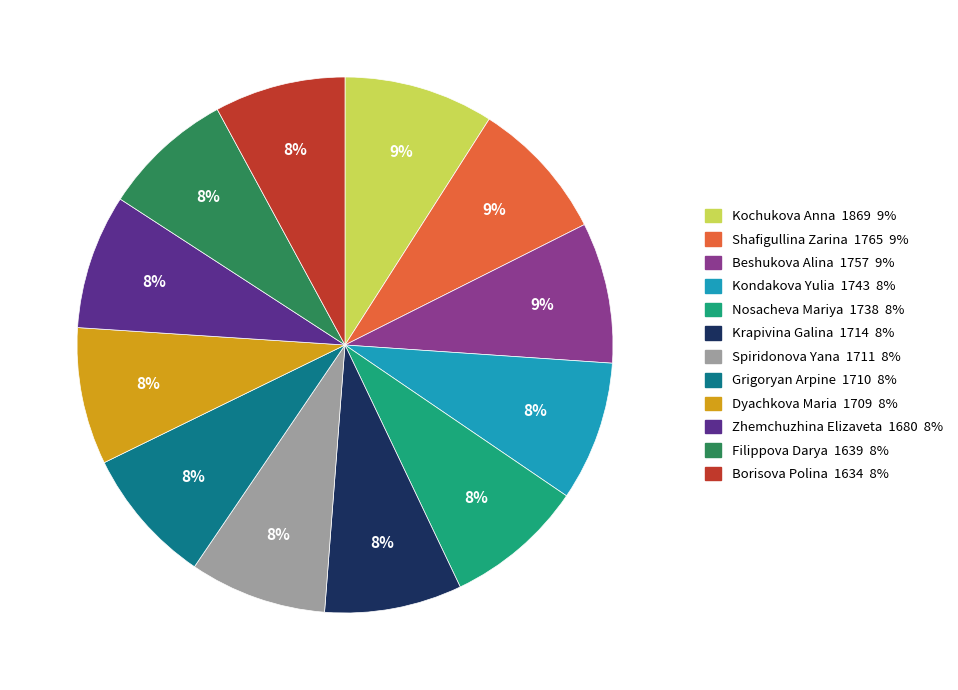

Is Kondakova Yulia the majority of the pie?

No